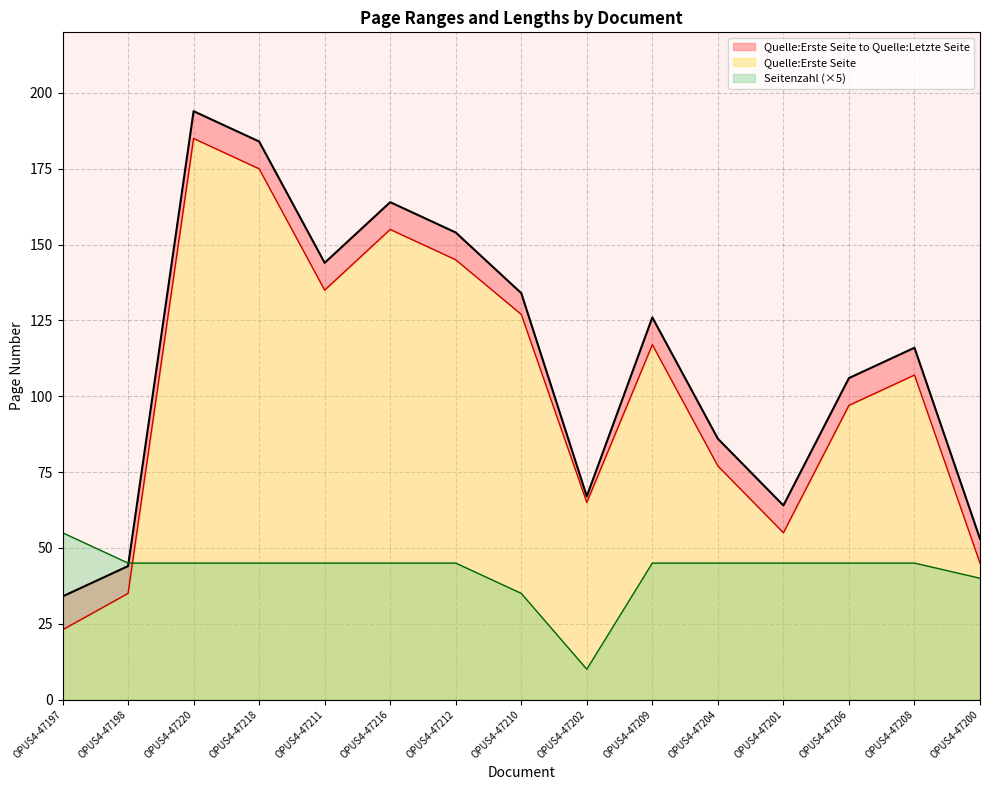

At which label is Seitenzahl (×5) closest to 32?

OPUS4-47210